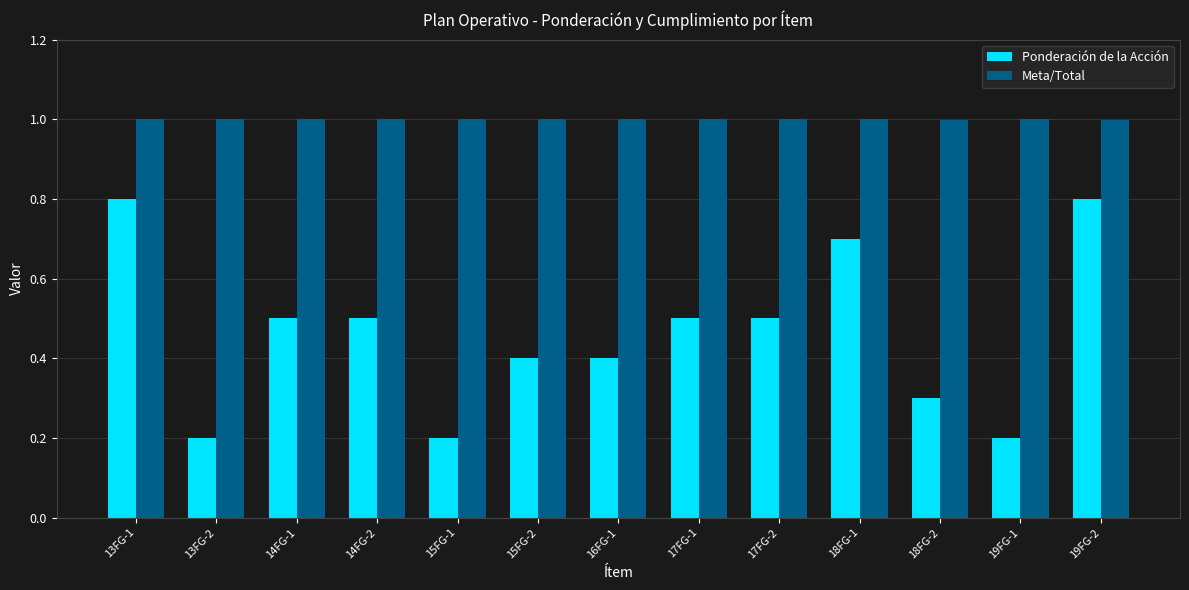

Count the Ponderación de la Acción values in the range 0 to 1.

13